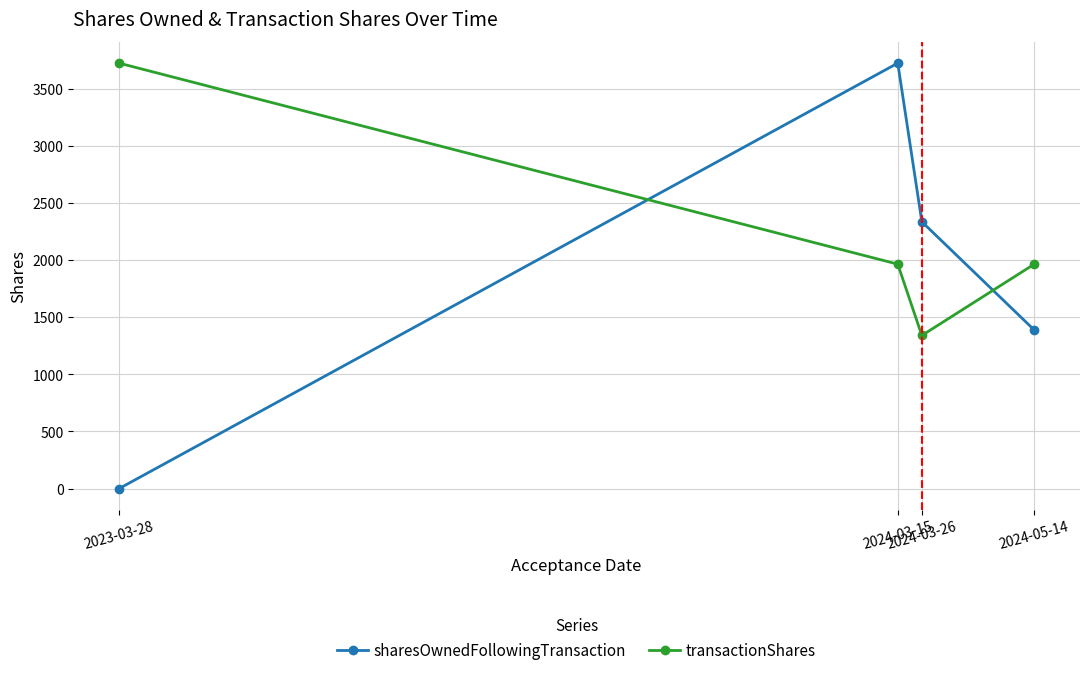

Rank the categories by sharesOwnedFollowingTransaction value from highest to lowest.

2024-03-15, 2024-03-26, 2024-05-14, 2023-03-28